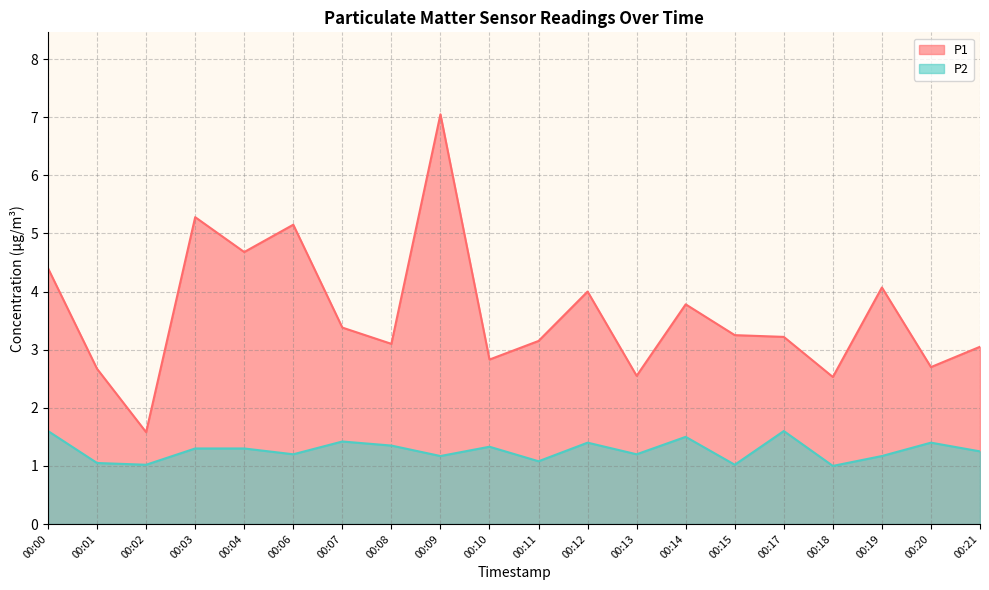

In P1, how many points are lower than both neighbors (excluding endpoints)?

7